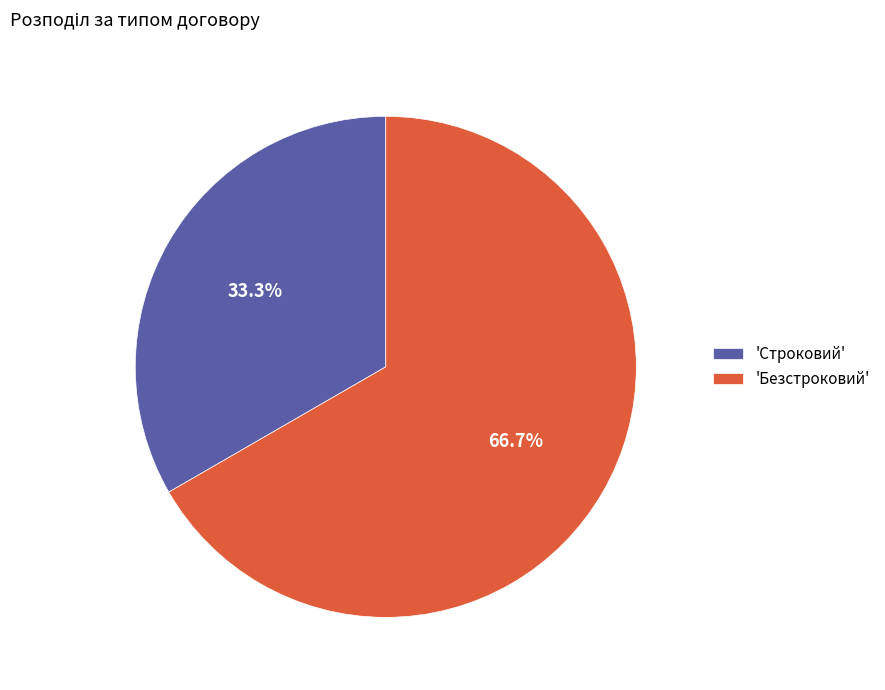

How many slices are in this pie chart?

2